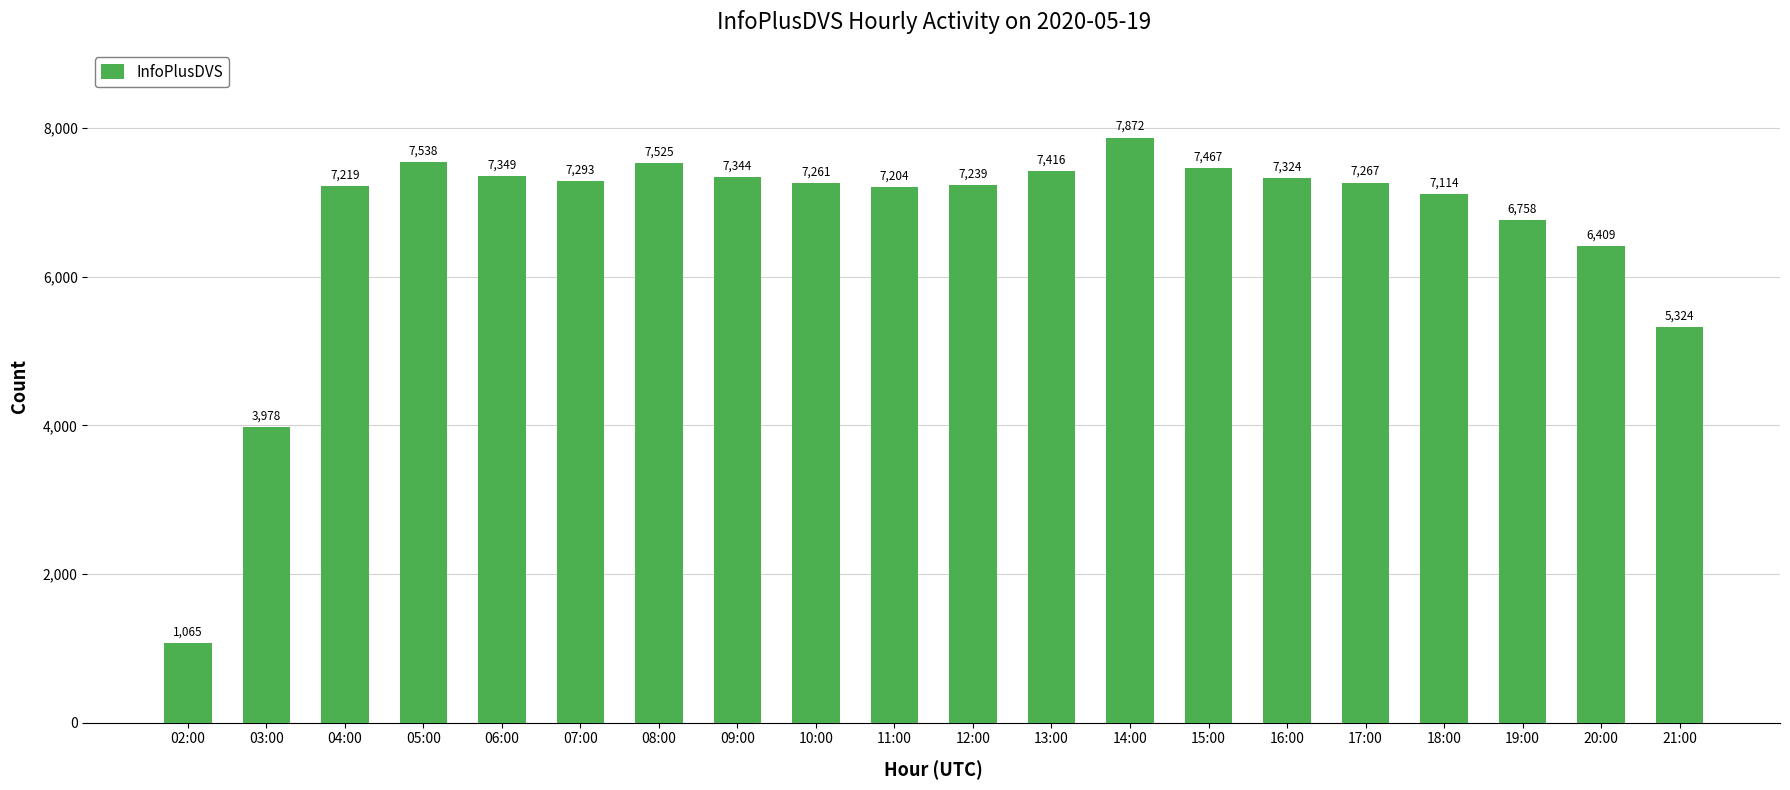

What is the sum of the values at 02:00 and 03:00?

5043